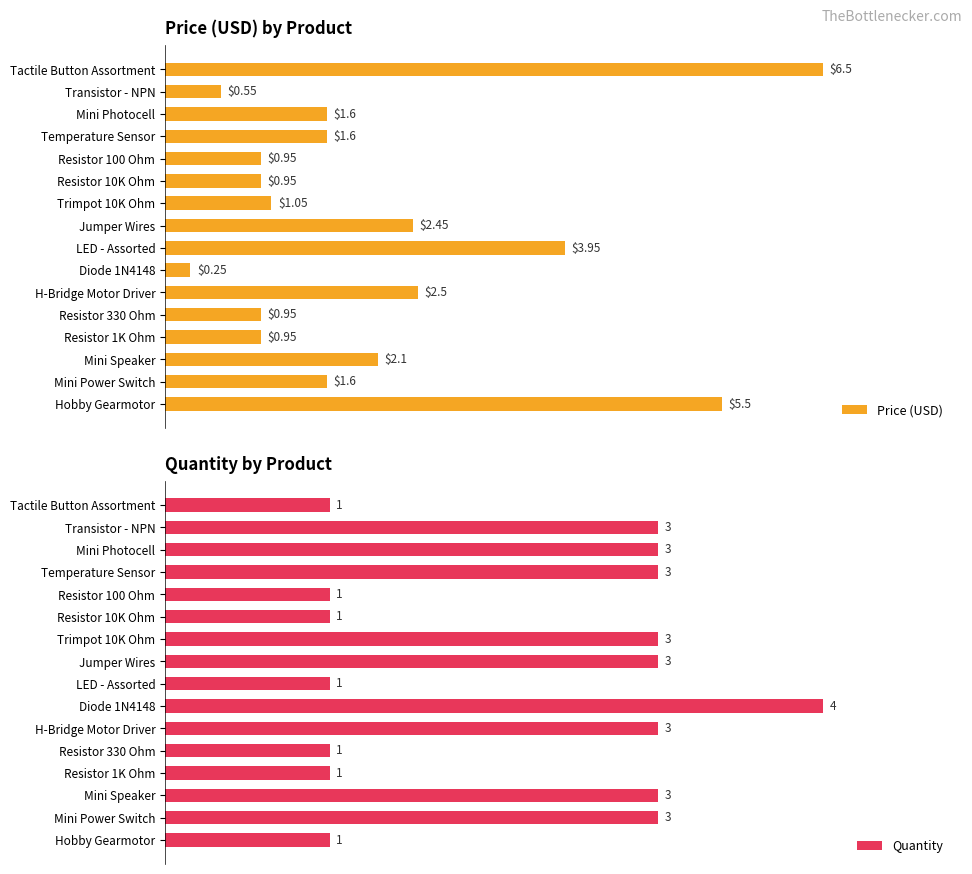

What are all the series names shown in the legend?

Price (USD), Quantity